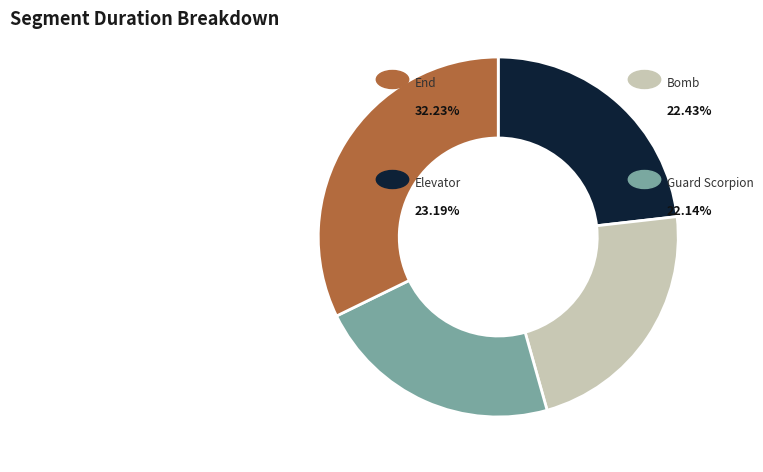

Does any single category account for the majority?

No